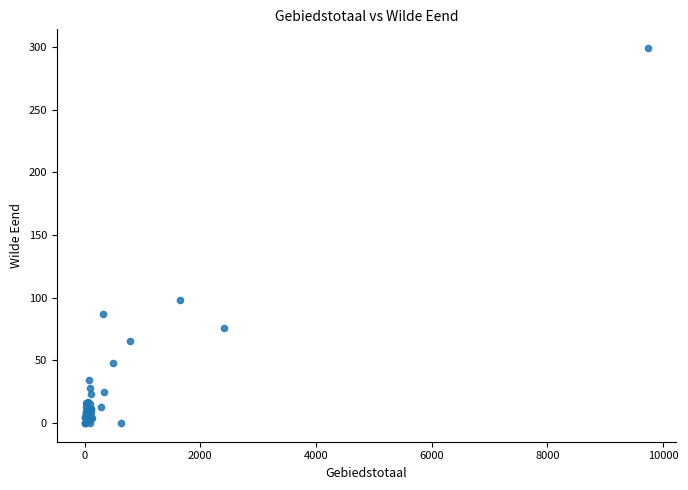

What Y value in the scatter plot is closest to 149?

98